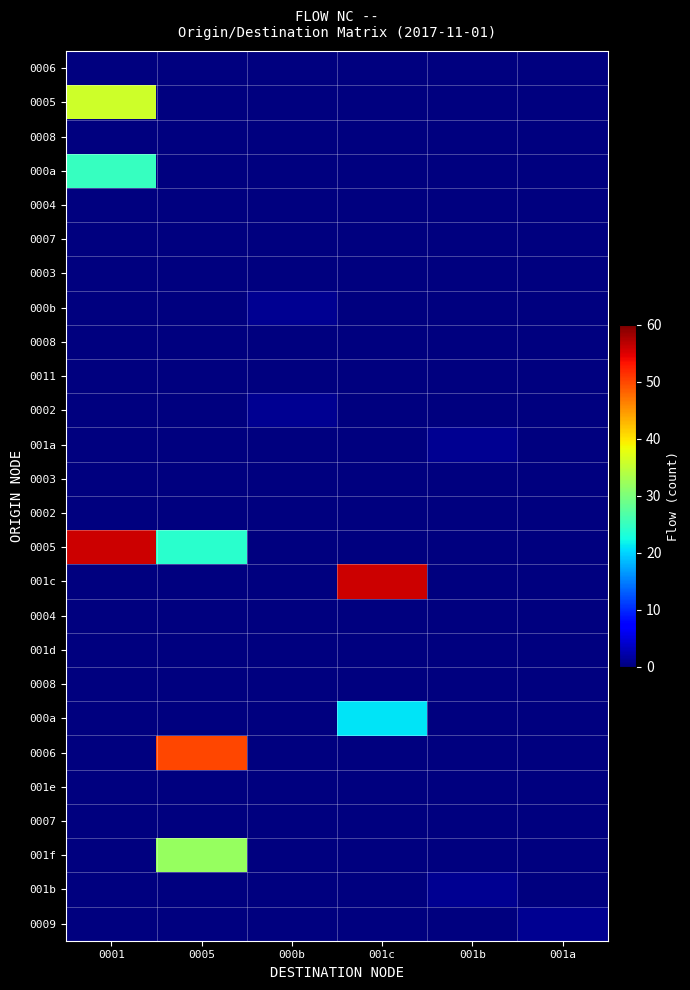

What is the total value across all series at 001a?

1